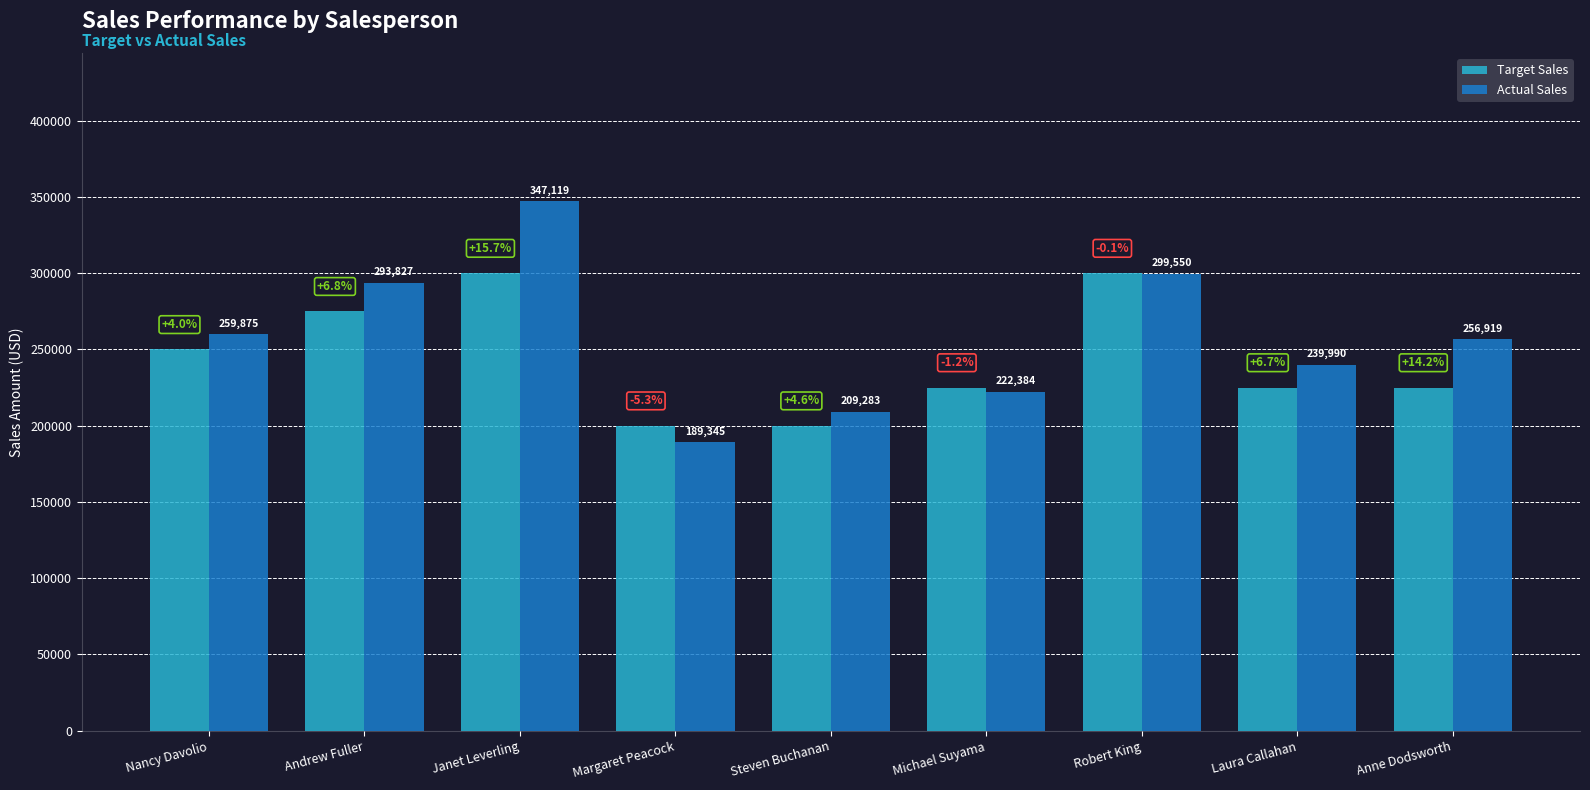

Which series has the largest total across all categories?

Actual Sales